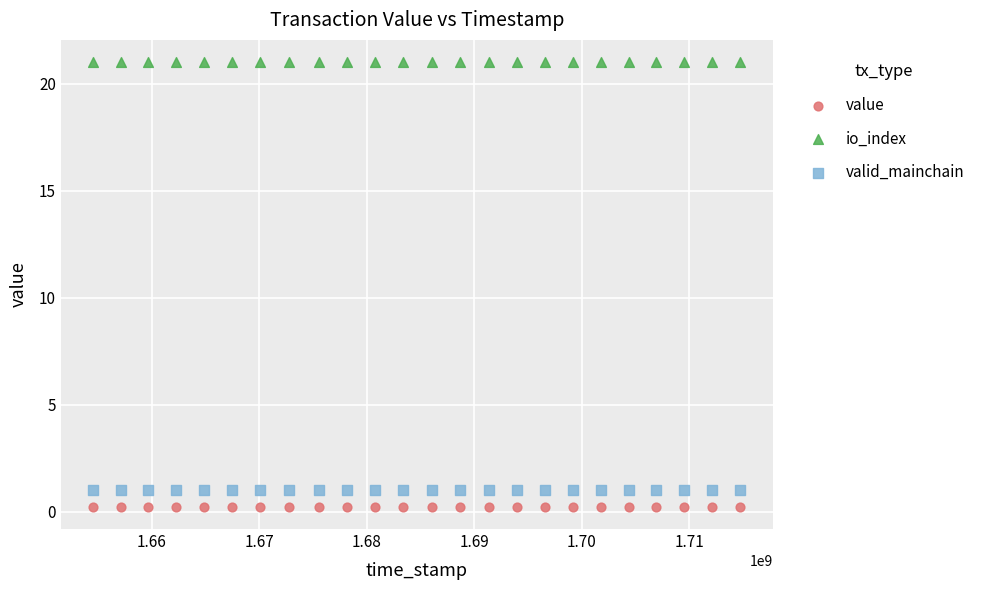

Which series reaches the maximum Y coordinate?

io_index